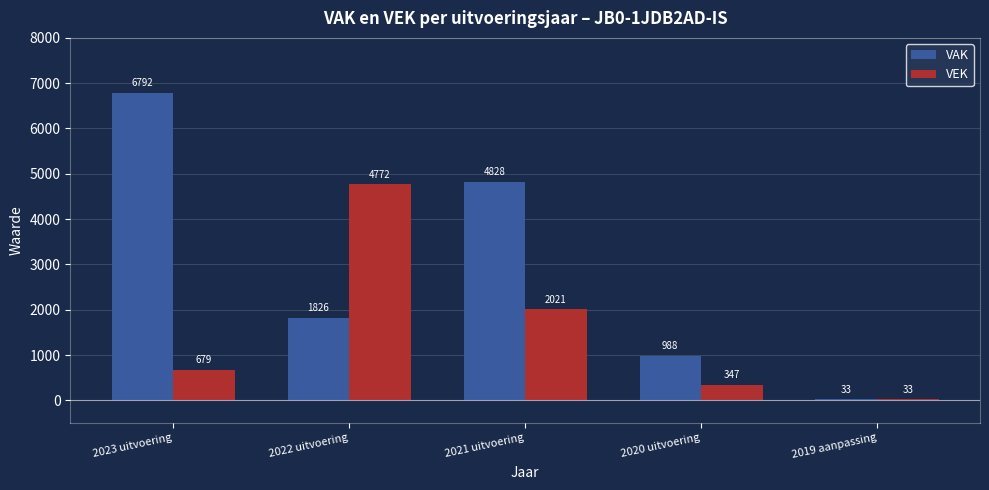

List the series in order of their peak value, lowest first.

VEK, VAK